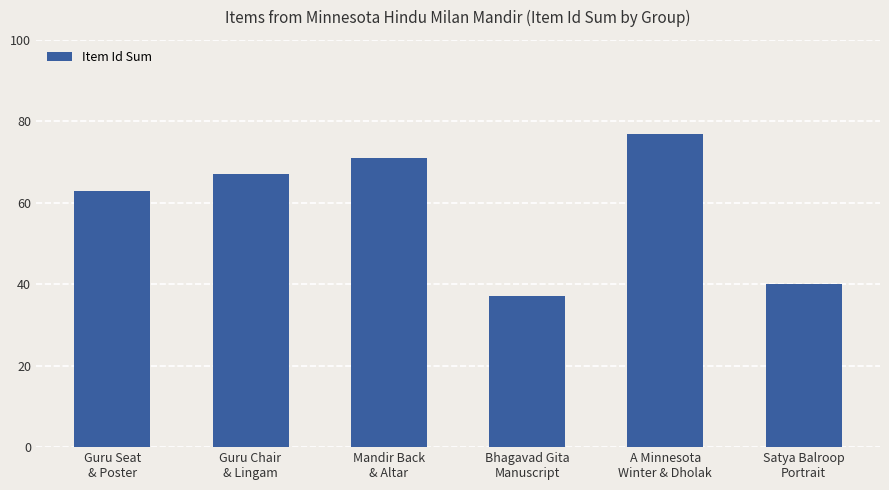

What position from the left is Mandir Back
& Altar?

3